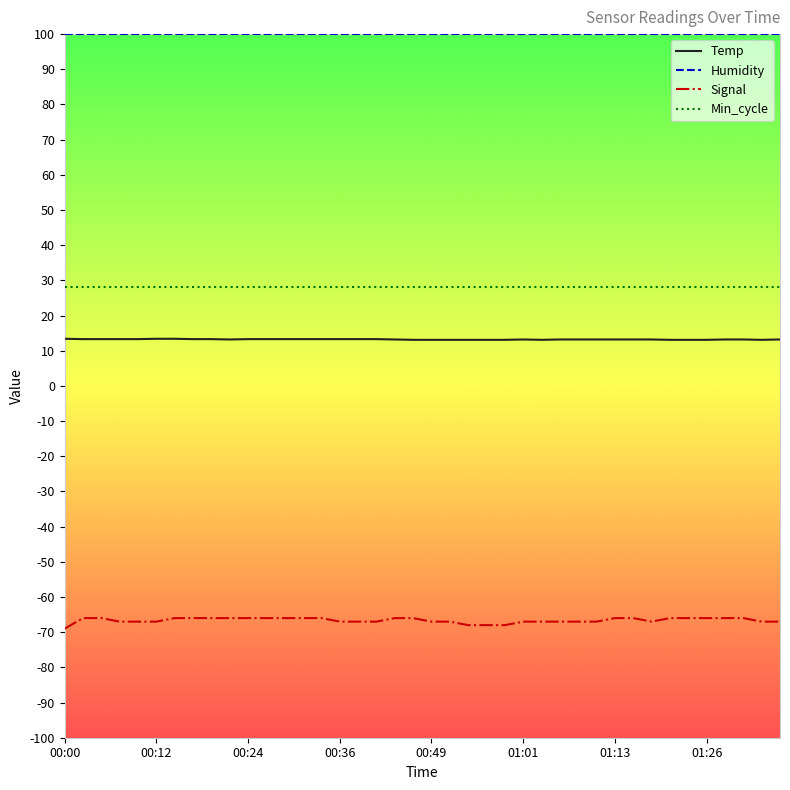

What is the smallest value displayed?

-69.0